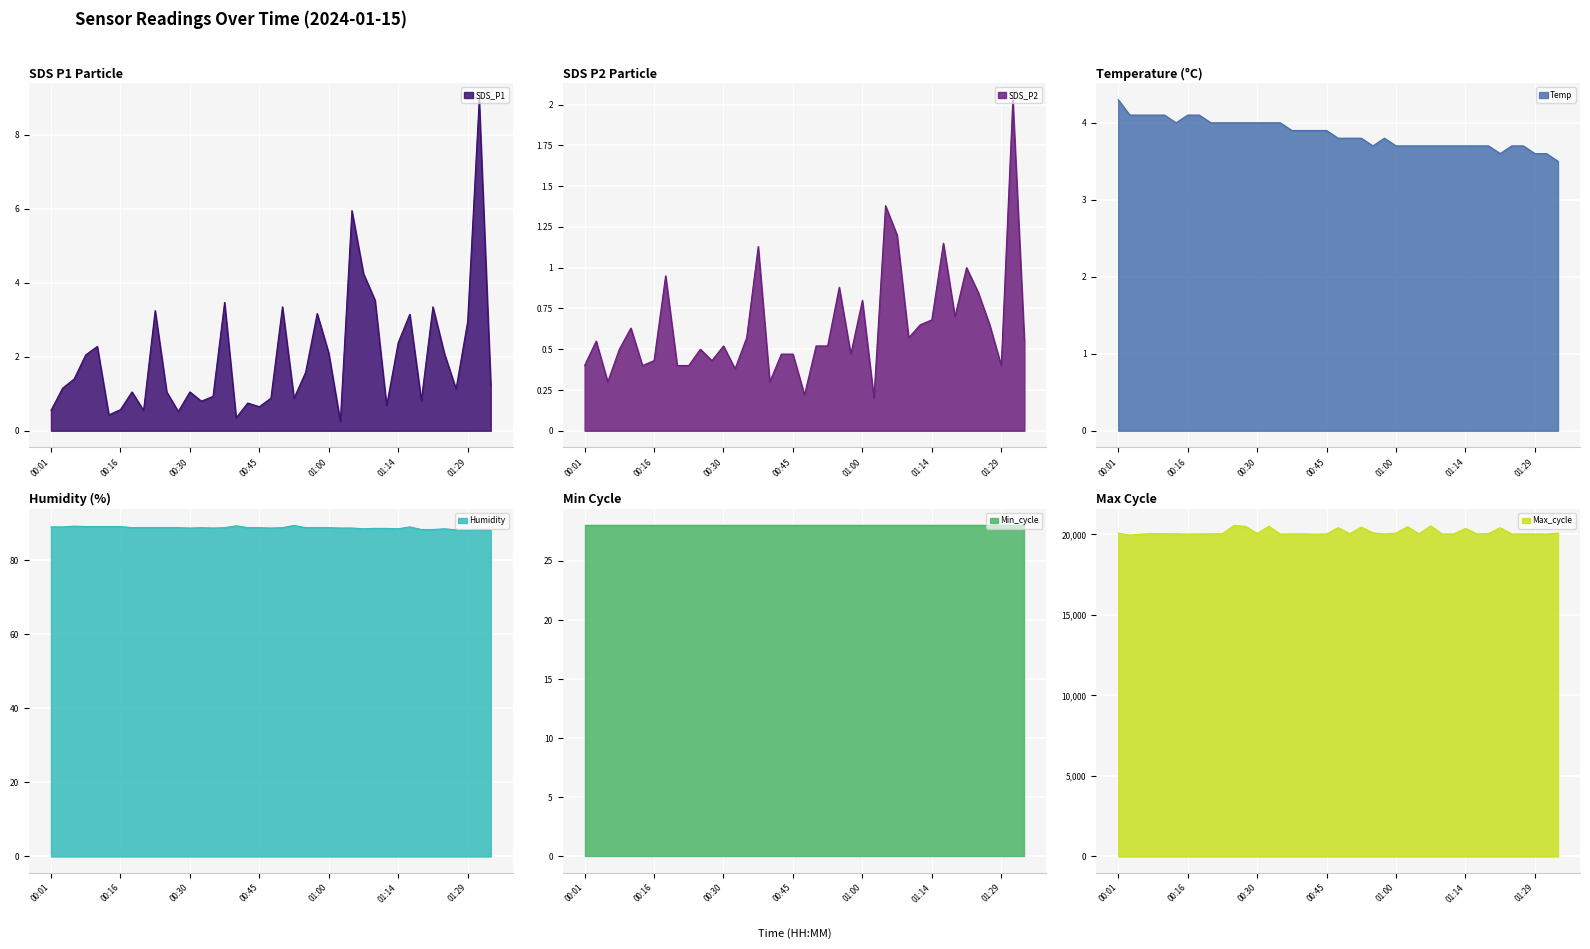

True or false: SDS_P1 has more than 0 points higher than both neighbors.

True